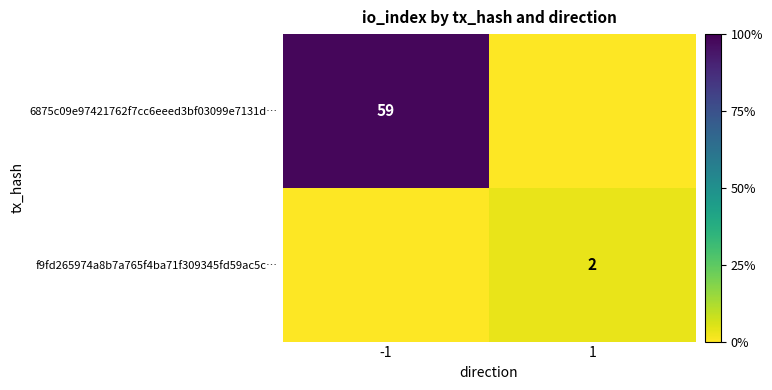

The f9fd265974a8b7a765f4ba71f309345fd59ac5c… series shows 1 at 1. True or false?

False